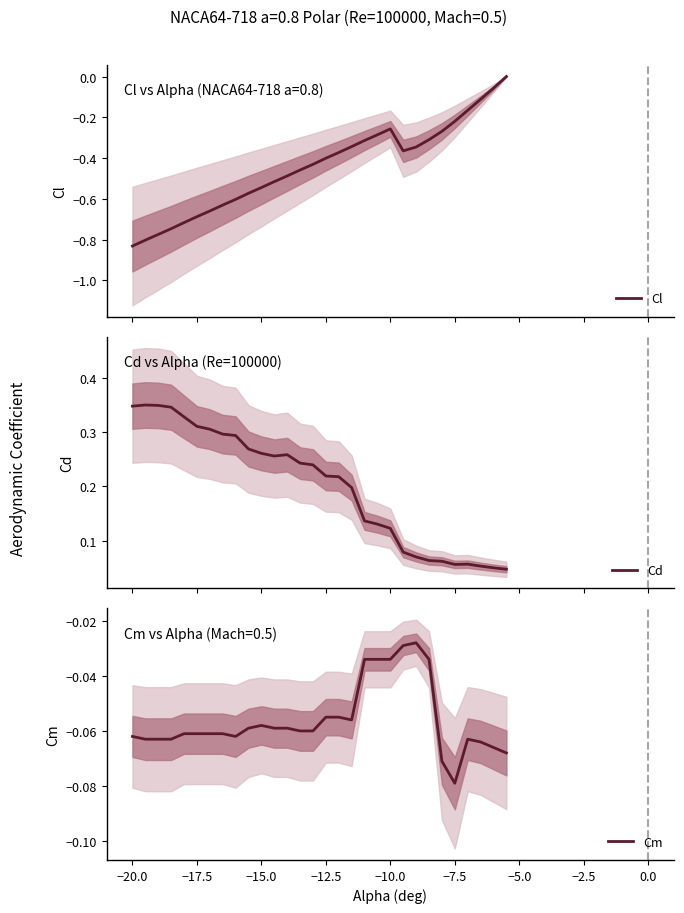

What is the value of the Cd point at the 5th from the left?

0.3